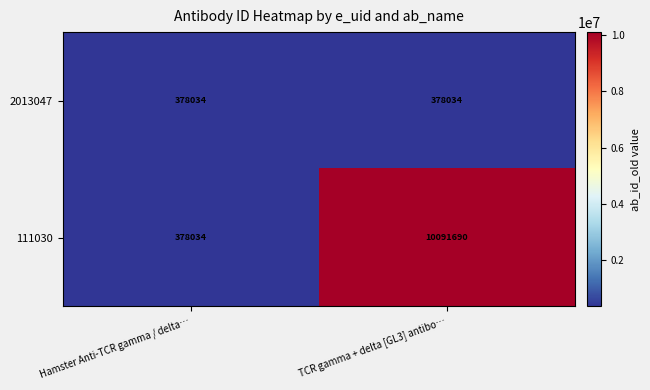

How many data points does each series have?

2